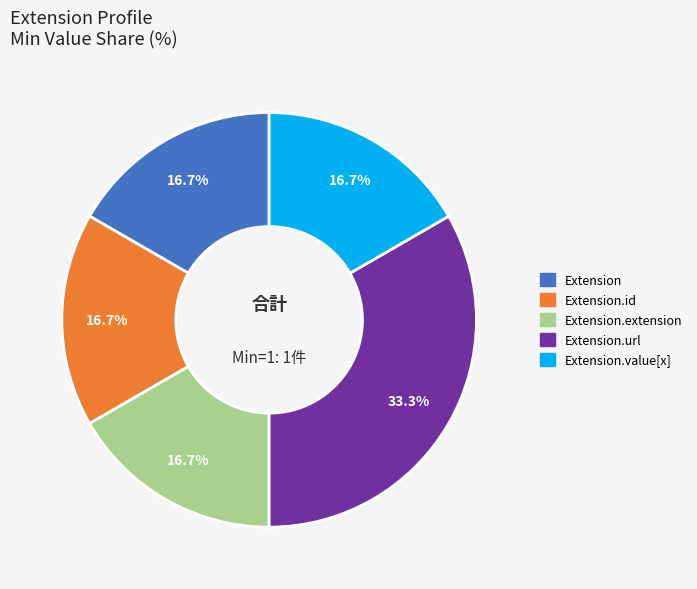

Is there a majority slice in this chart?

No